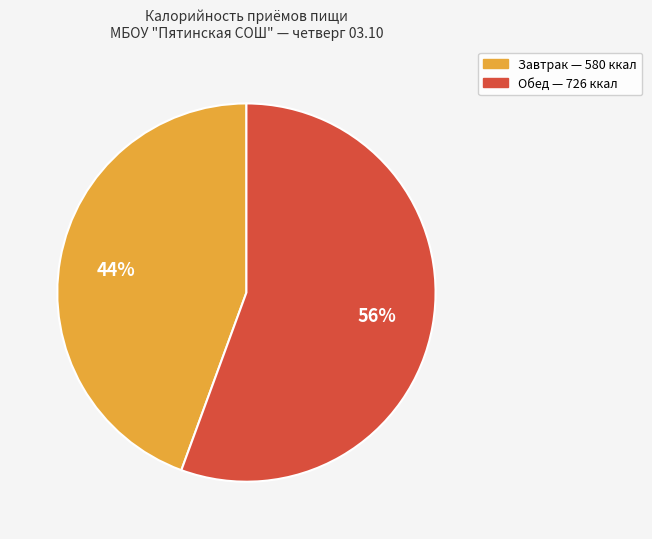

How many slices are in this pie chart?

2